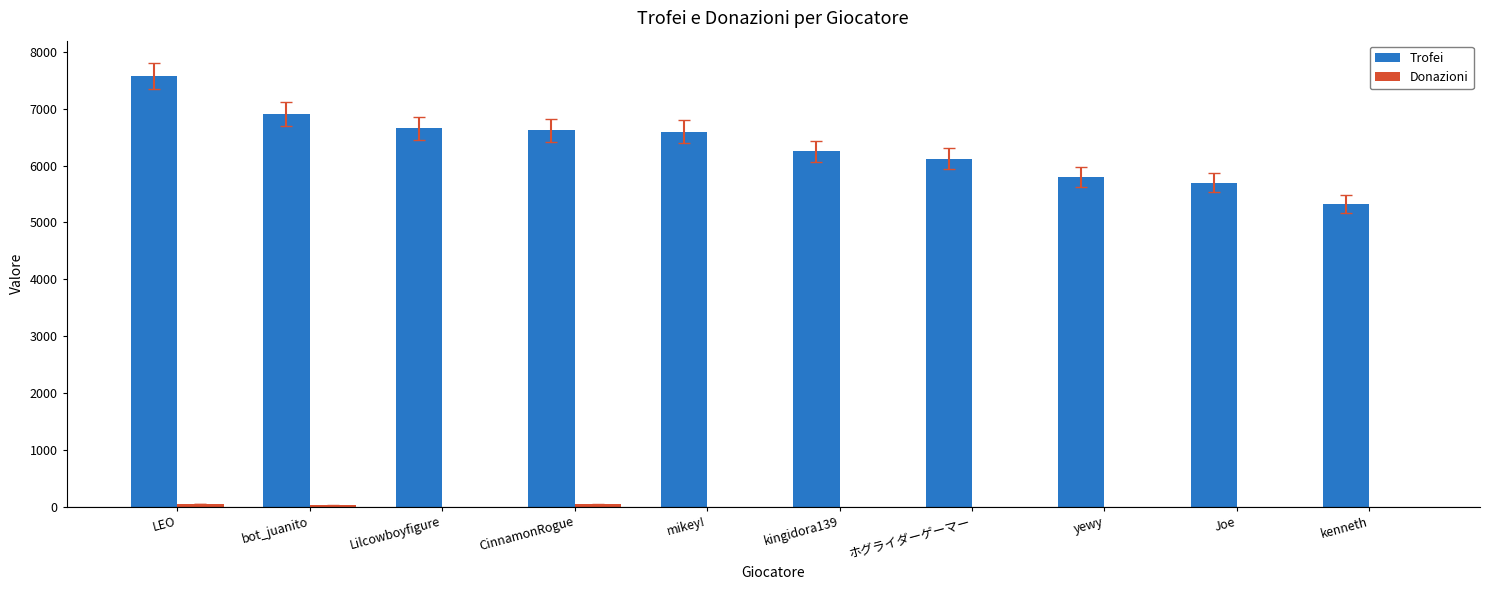

Which category has the highest value in the Trofei series?

LEO